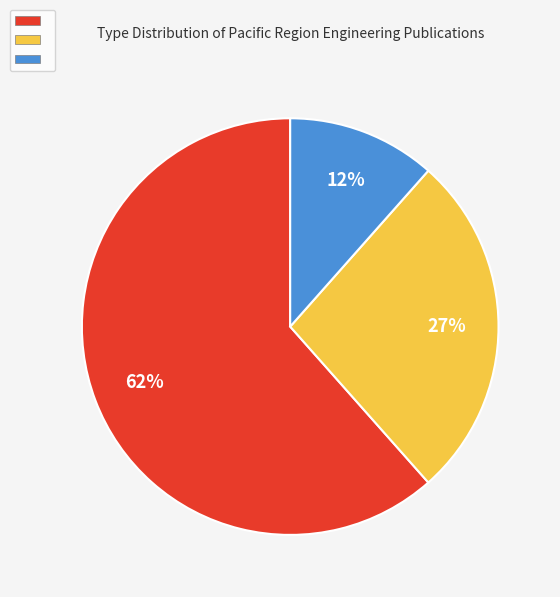

Count the number of slices in the pie.

3